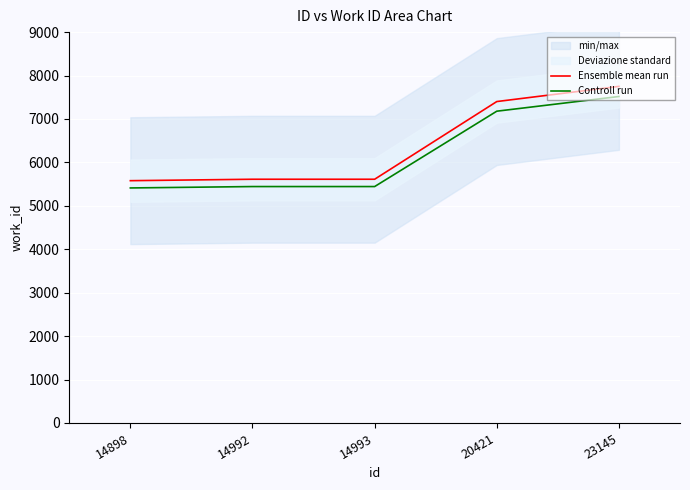

At which label is Ensemble mean run closest to 6664?

20421